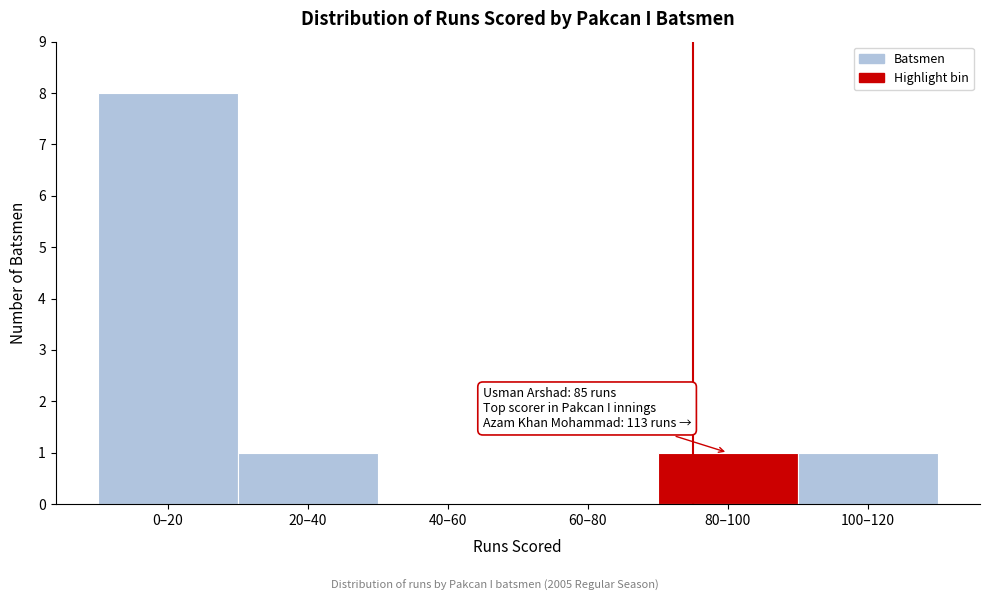

Reading left to right, what are all the values shown in this chart?

0–20=8	20–40=1	40–60=0	60–80=0	80–100=1	100–120=1